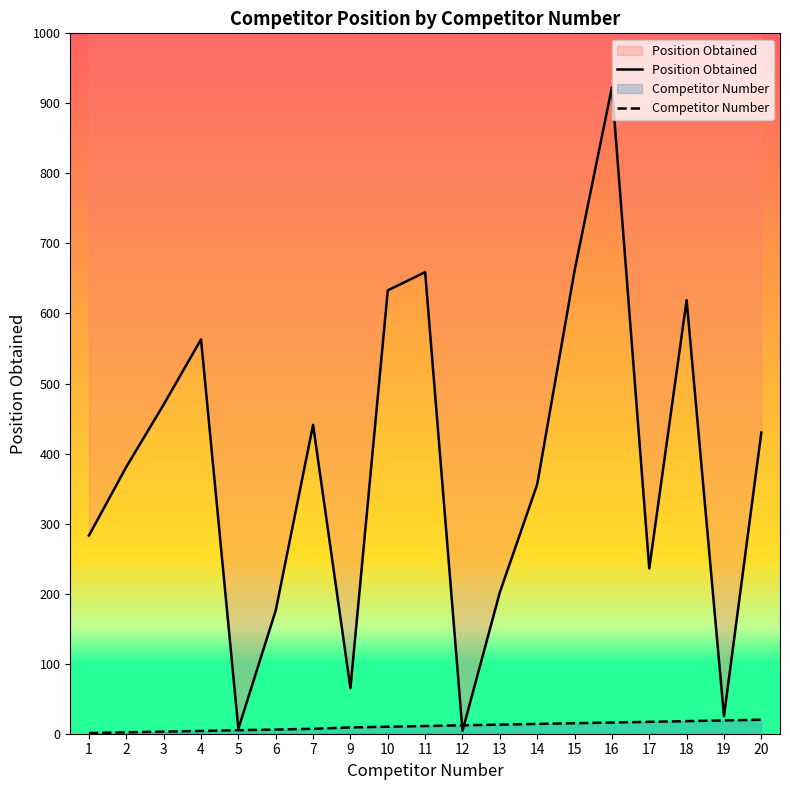

What are all the series names shown in the legend?

Position Obtained, Competitor Number